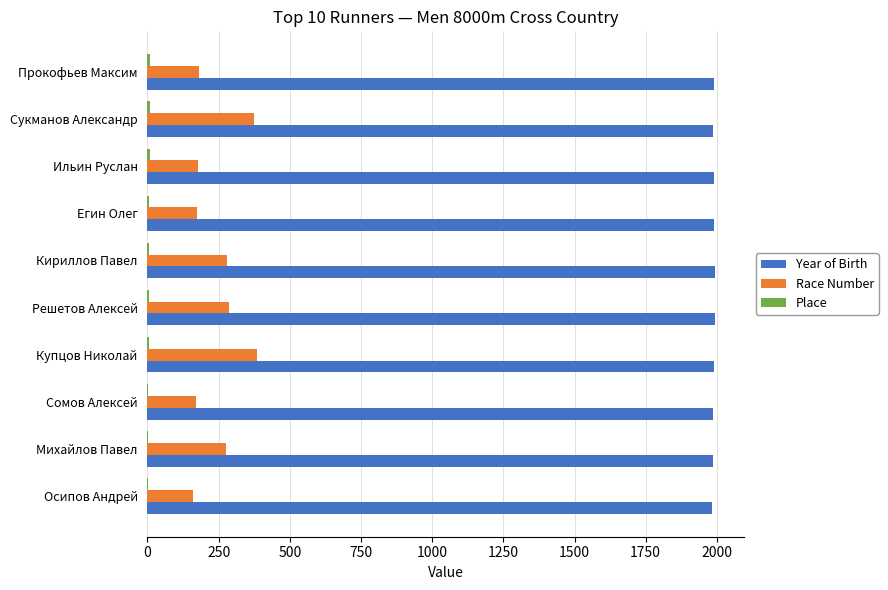

Is the value of Year of Birth at Прокофьев Максим greater than the value of Race Number at Решетов Алексей?

Yes